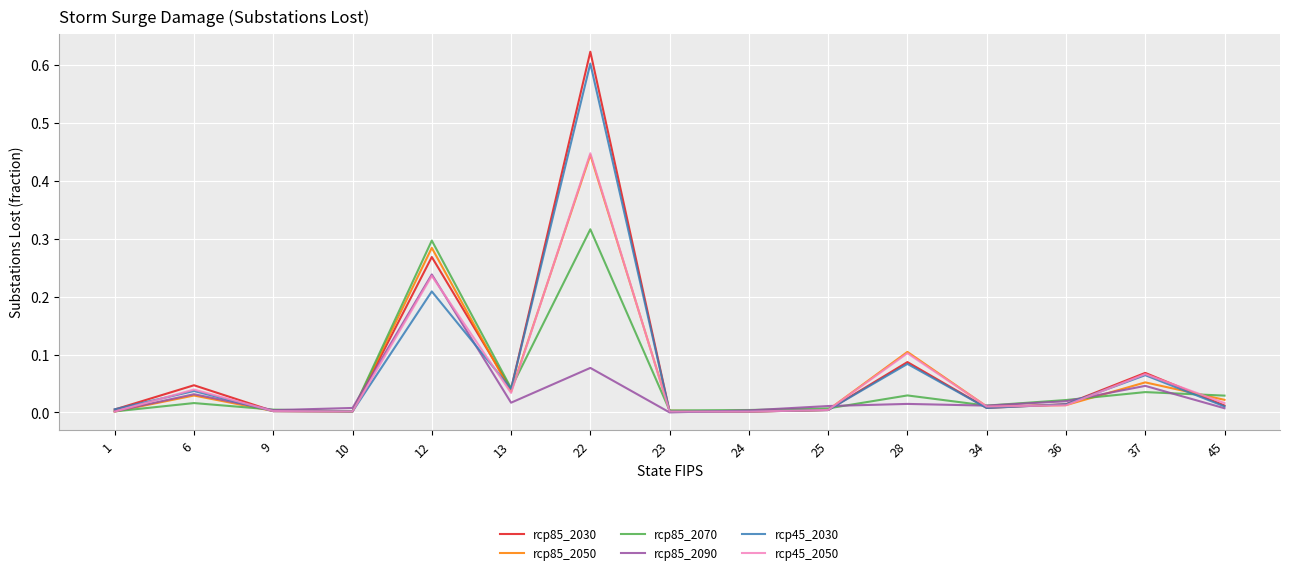

Does the chart display data point markers on the line(s)?

No